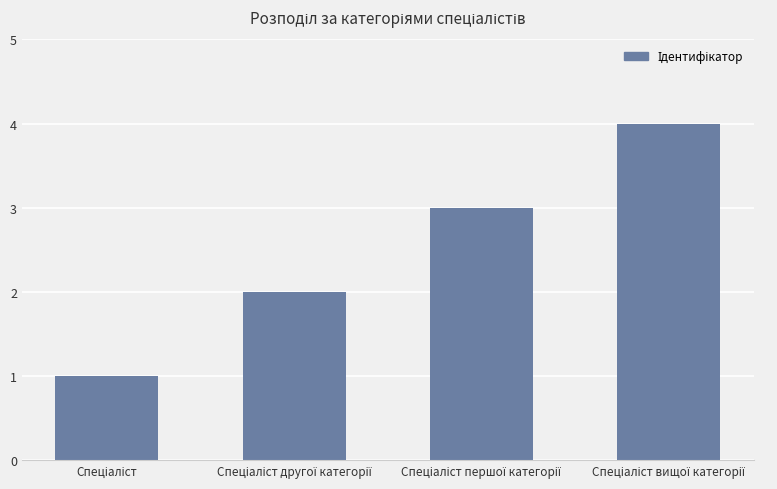

What is the maximum value shown in the chart?

4